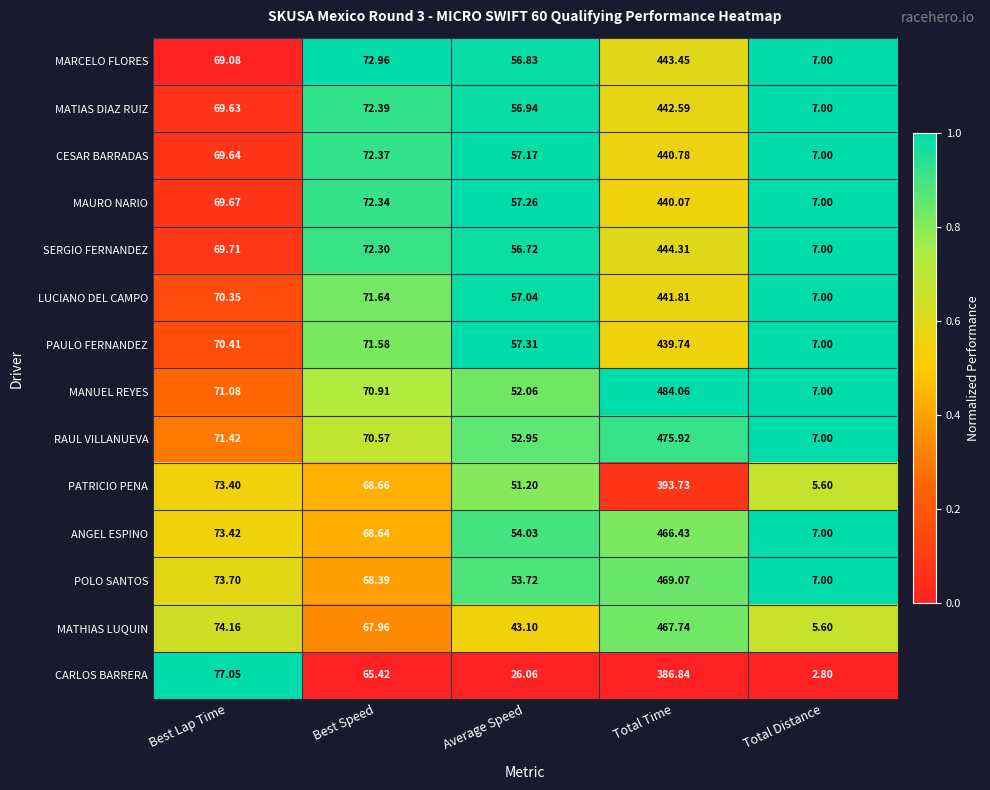

Between Best Lap Time and Average Speed, which series saw the biggest shift?

CARLOS BARRERA